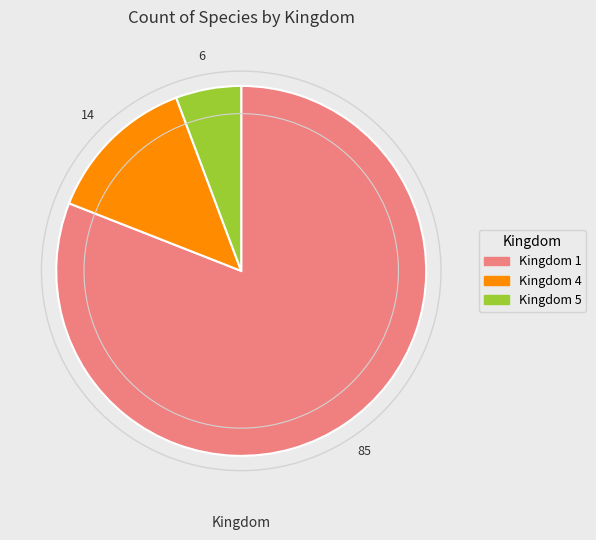

Which category has the biggest portion of the pie?

Kingdom 1